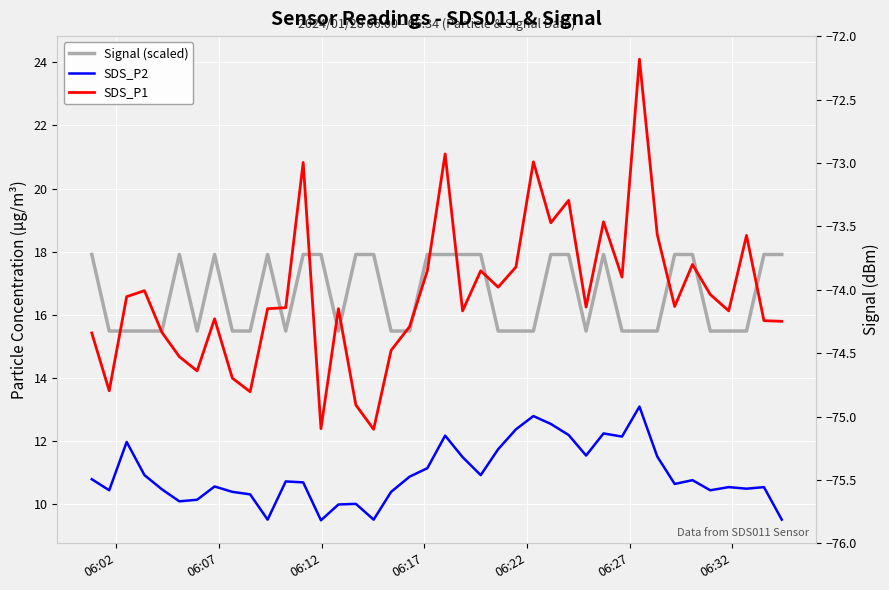

What is the value of the Signal (scaled) point at the 23rd from the left?

17.9